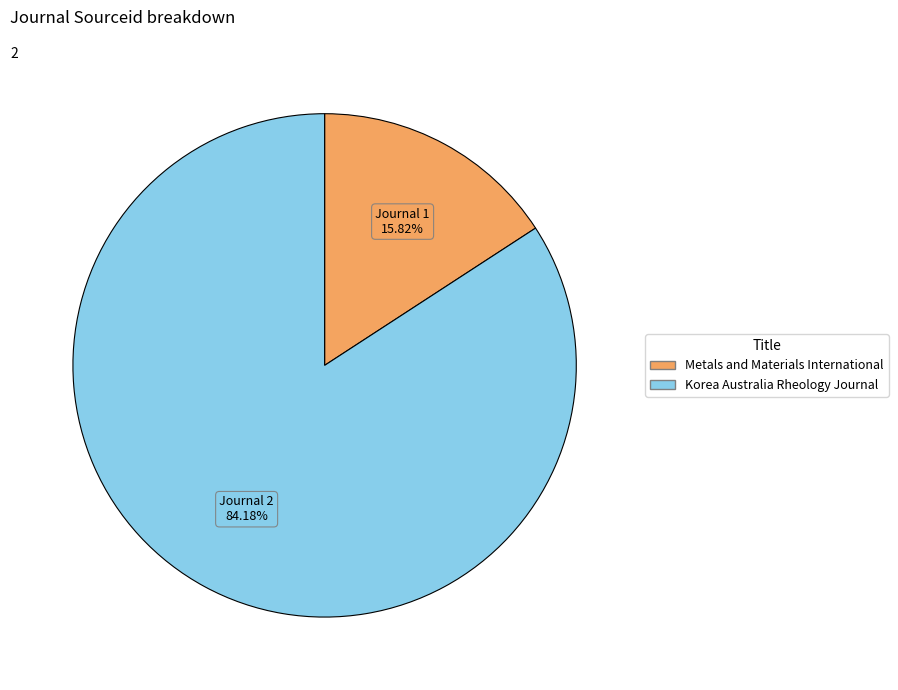

Is the sum of Korea Australia Rheology Journal and Metals and Materials International greater than half?

Yes